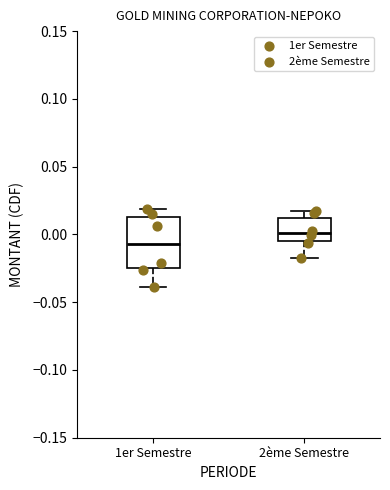

Which box has the highest median line?

2ème Semestre